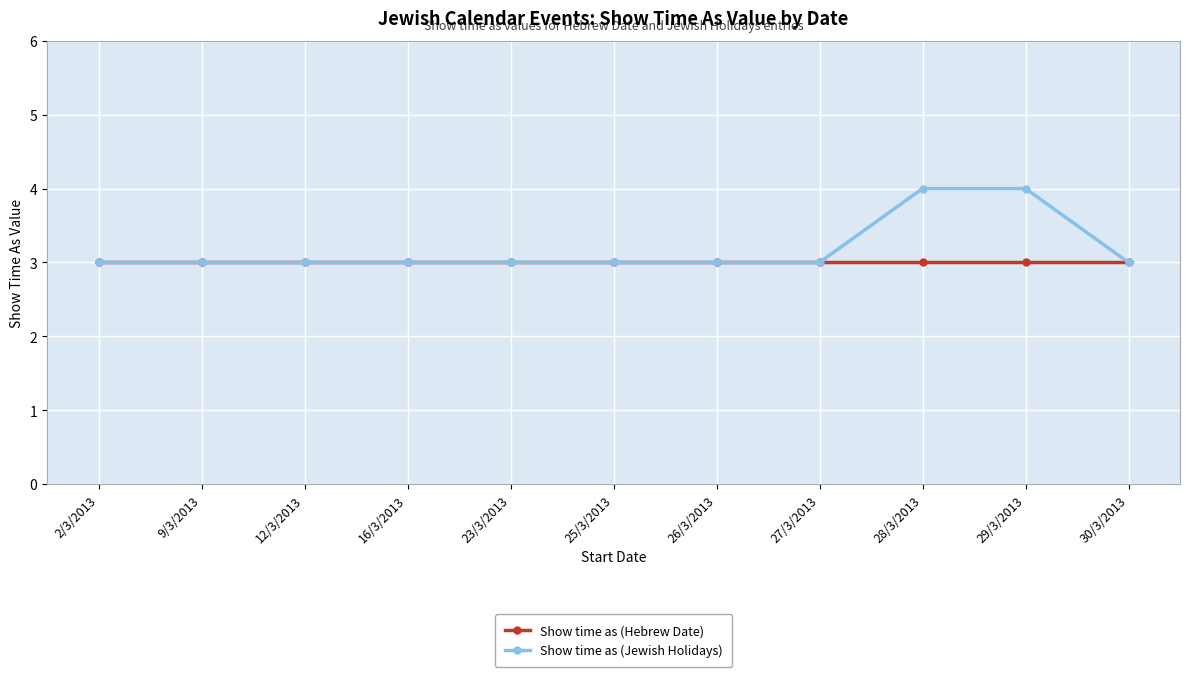

The value of Show time as (Hebrew Date) at 9/3/2013 is 2. True or false?

False